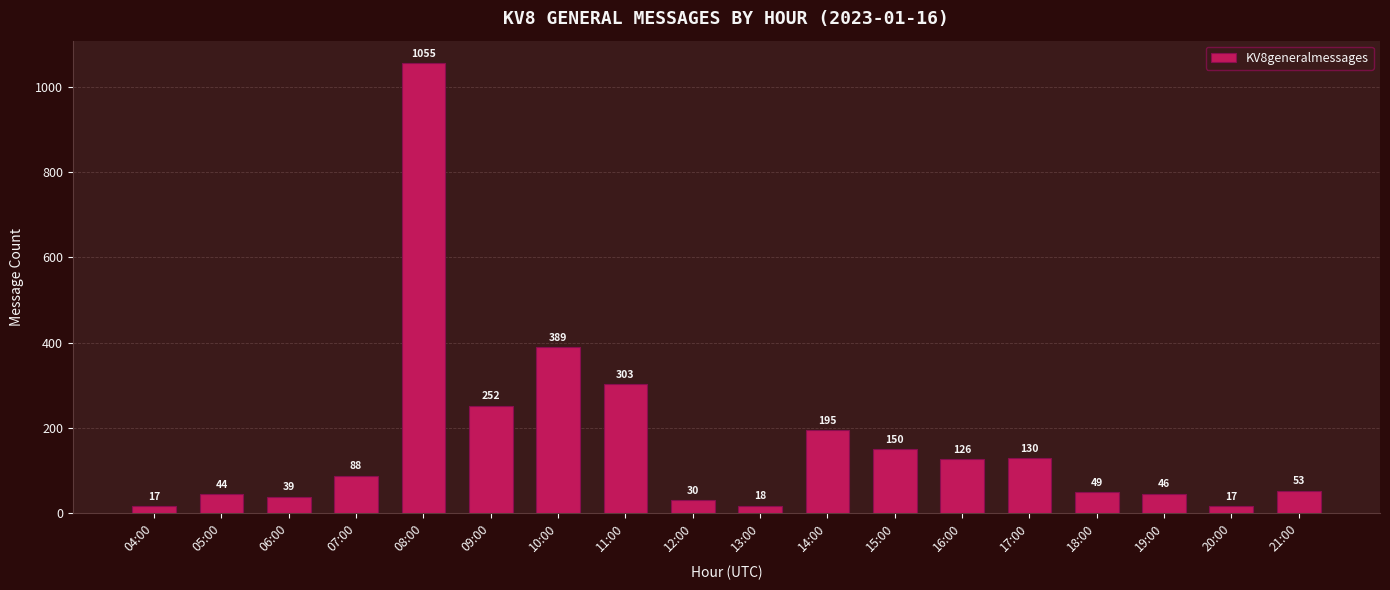

How many data points does each series have?

18